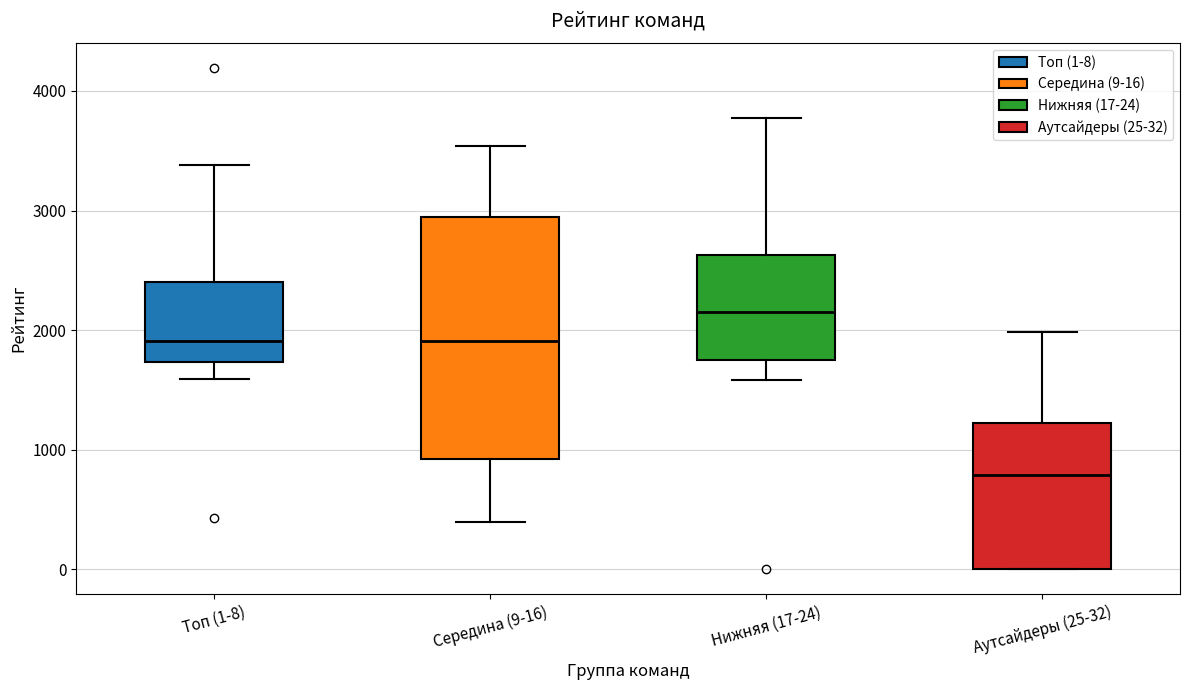

Comparing the boxes themselves (not the whiskers), which one is the tallest?

Середина (9-16)